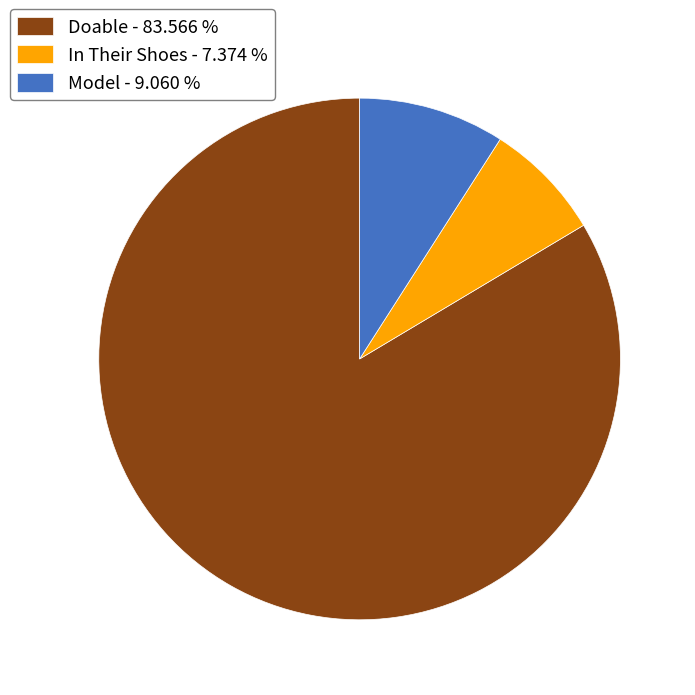

Between Doable - 83.566 % and In Their Shoes - 7.374 %, which is larger?

Doable - 83.566 %